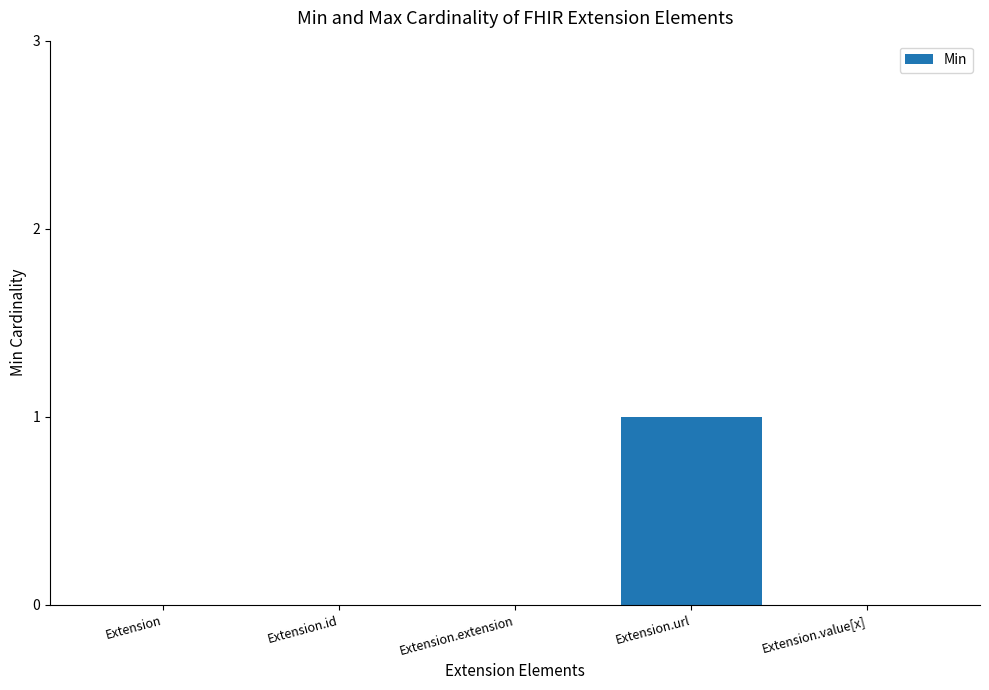

What is the change in value from Extension to Extension.url?

+1